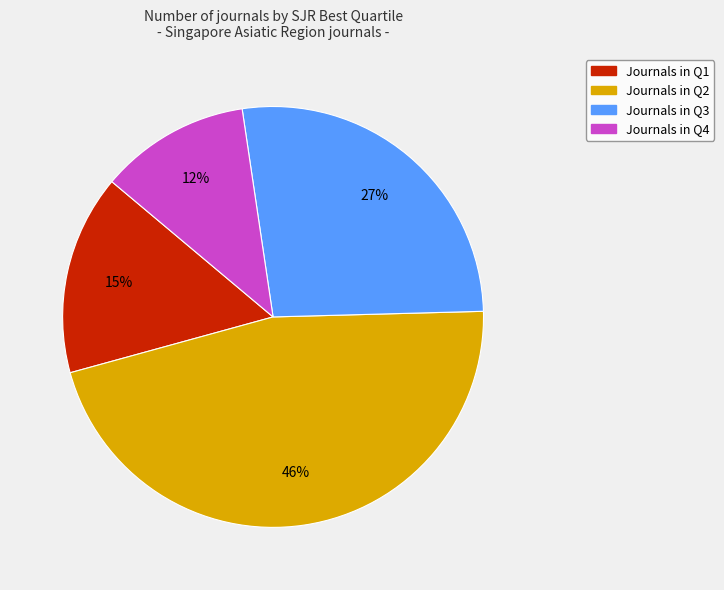

The Journals in Q1 slice represents 22% of the pie. True or false?

False